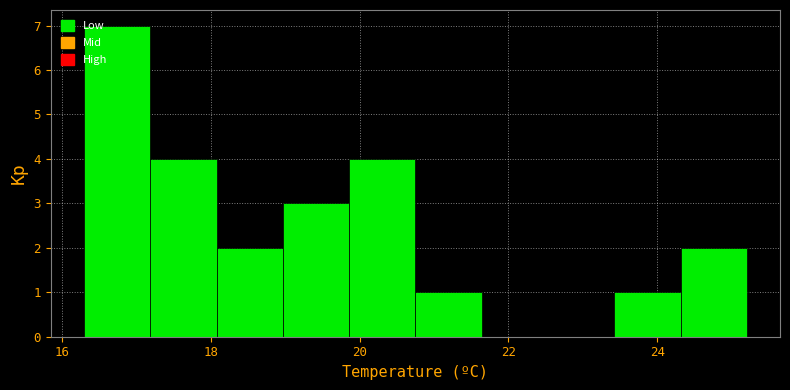

Reading left to right, list every bar in this chart as the range it spans on the x-axis followed by its height. Neither the bar edges nor the heights are printed on the chart, so give them approximately, as read against the axes.

16.4 to 17.2: 7
17.2 to 18.0: 4
18.0 to 19.0: 2
19.0 to 19.8: 3
19.8 to 20.8: 4
20.8 to 21.6: 1
21.6 to 22.6: 0
22.6 to 23.4: 0
23.4 to 24.4: 1
24.4 to 25.2: 2